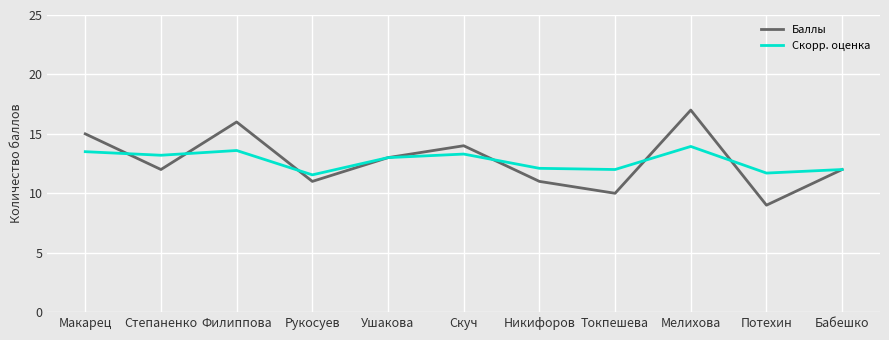

Read the Баллы value at Ушакова.

13.0